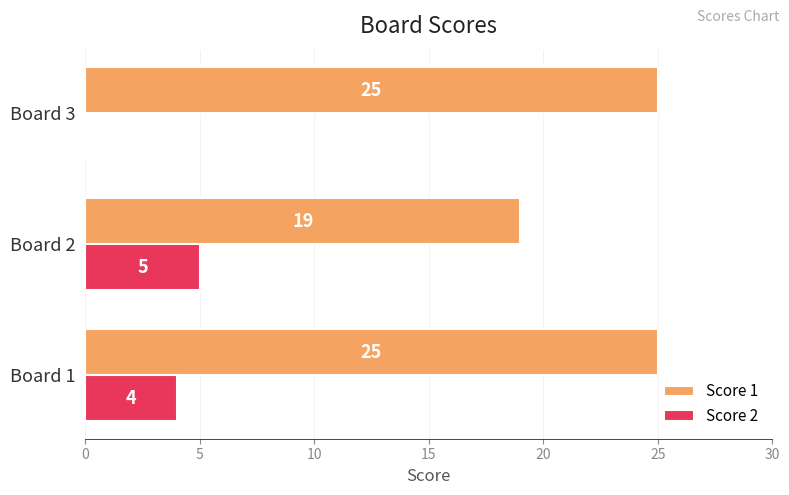

What are all the series names shown in the legend?

Score 1, Score 2